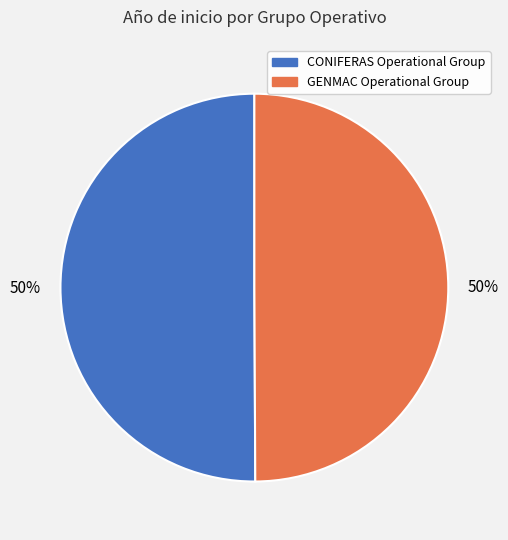

The CONIFERAS Operational Group slice represents 50% of the pie. True or false?

True